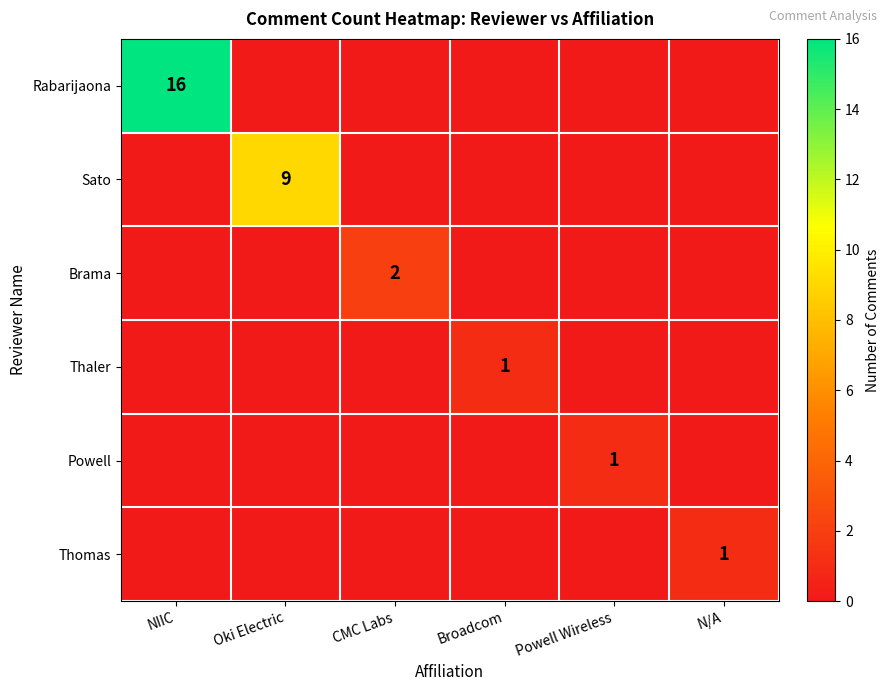

Is it true that Thomas equals 1 at N/A?

True